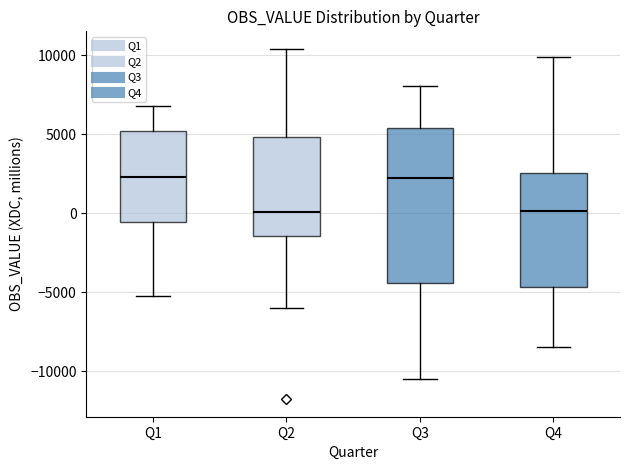

Reading left to right, read every box against the y-axis: the position of its median line, the range the box covers, and the ends of its whiskers. The values are not printed on the chart, so give them approximately, as read against the axis.

Q1: median 2500, box -500 to 5000, whiskers -5500 to 7000
Q2: median 0, box -1500 to 5000, whiskers -6000 to 10500
Q3: median 2000, box -4500 to 5500, whiskers -10500 to 8000
Q4: median 0, box -4500 to 2500, whiskers -8500 to 10000